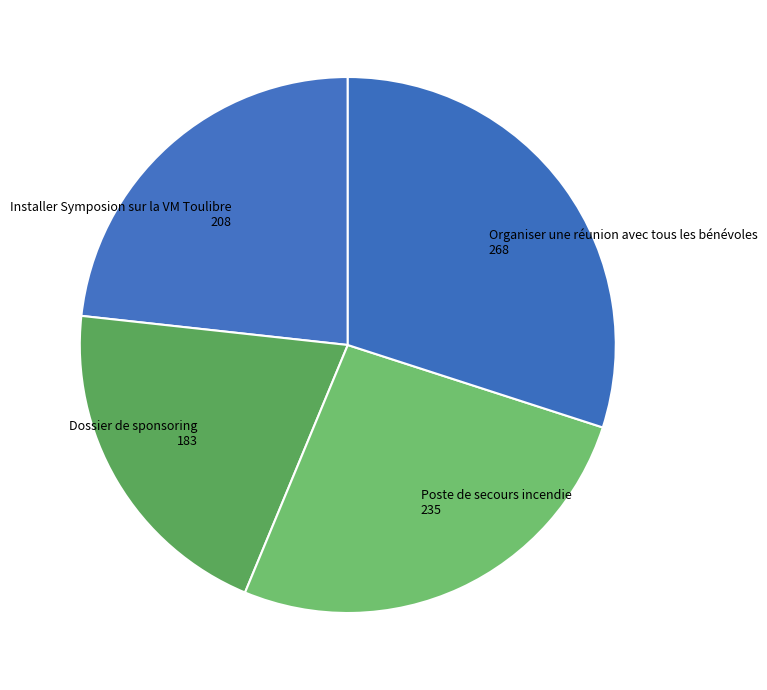

How many segments does this pie chart have?

4